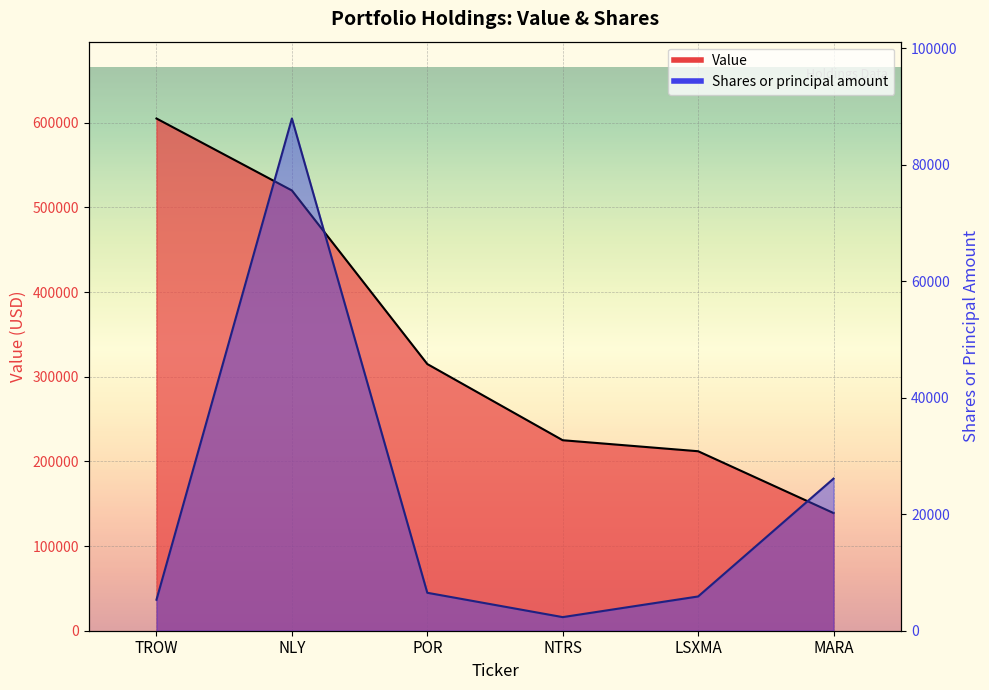

True or false: Shares line and Value line intersect in this chart.

False